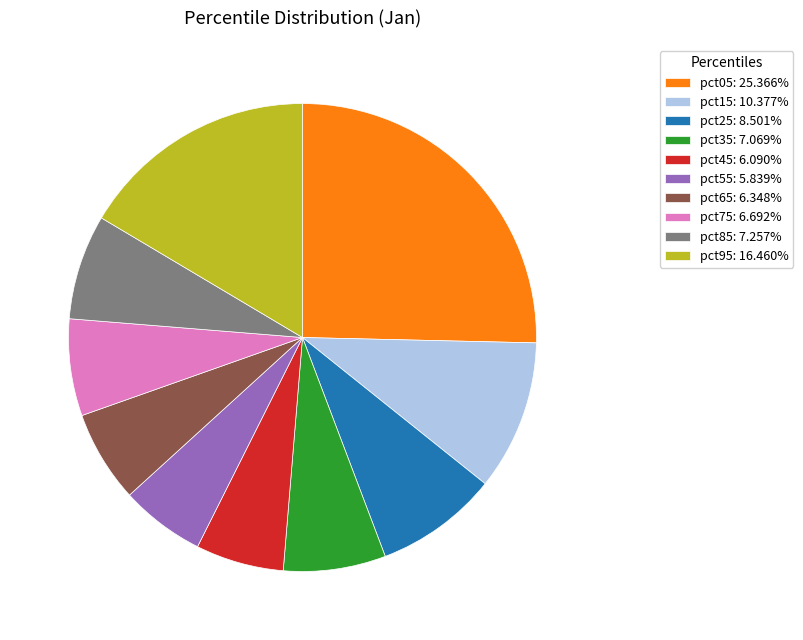

How many slices are in this pie chart?

10